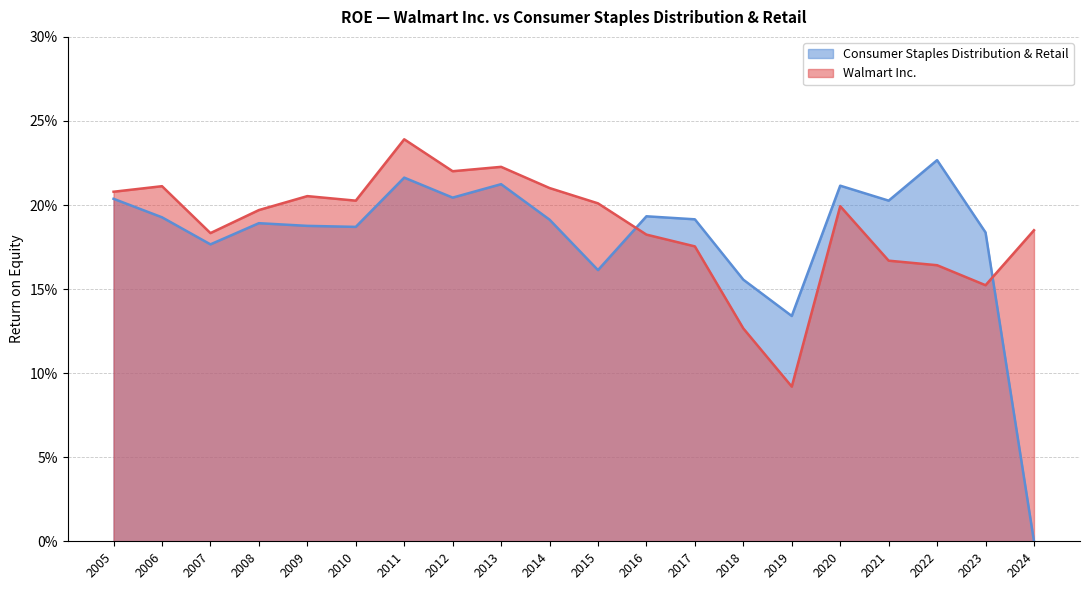

Read the Walmart Inc. value at 2008.

0.2